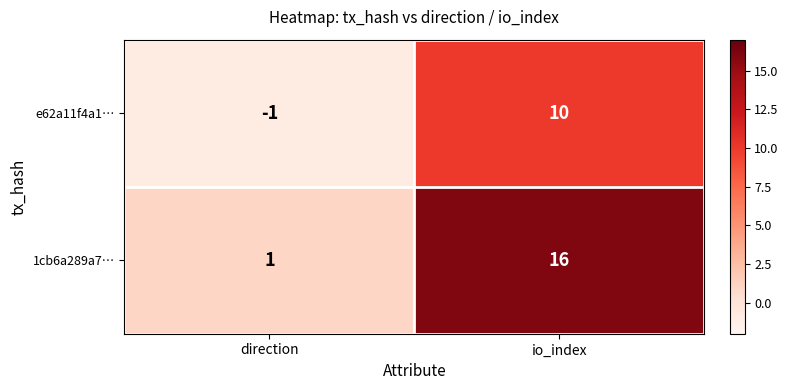

Which label corresponds to the smallest value in the chart?

direction